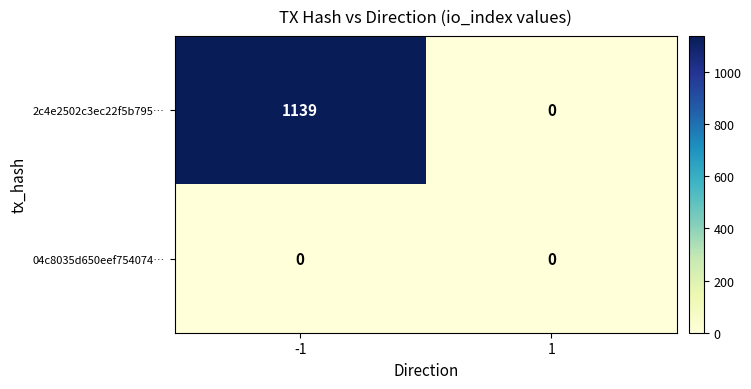

What is the average value of the 2c4e2502c3ec22f5b795… series?

570